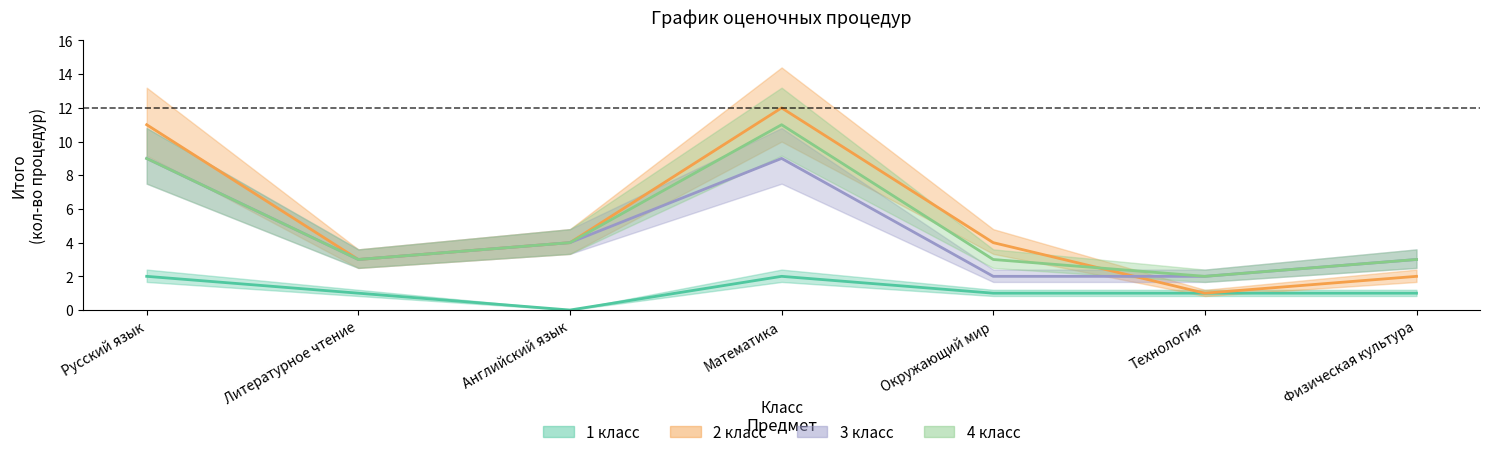

Where is 2 класс nearest to the value 6?

Английский язык